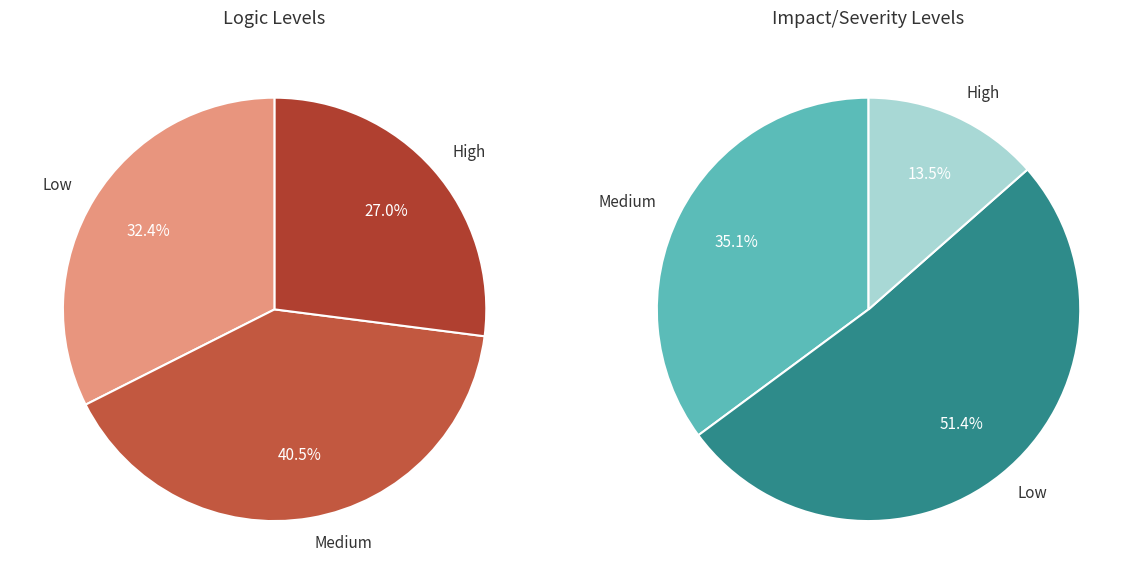

Combined, do 0 and 1 account for over 50%?

No